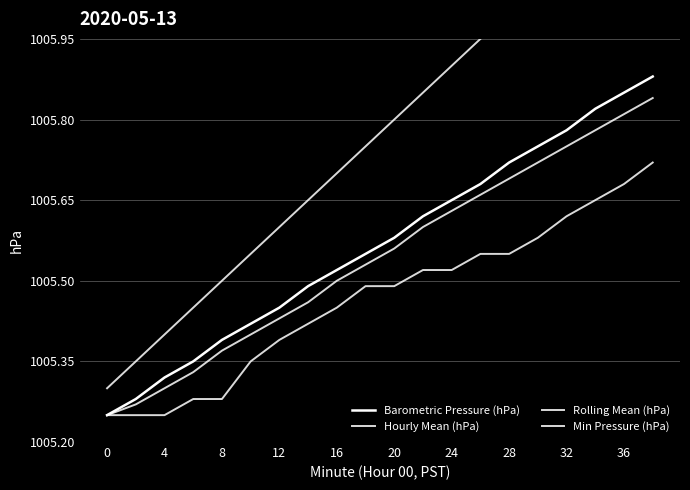

True or false: Rolling Mean (hPa) and Barometric Pressure (hPa) cross at least once.

False